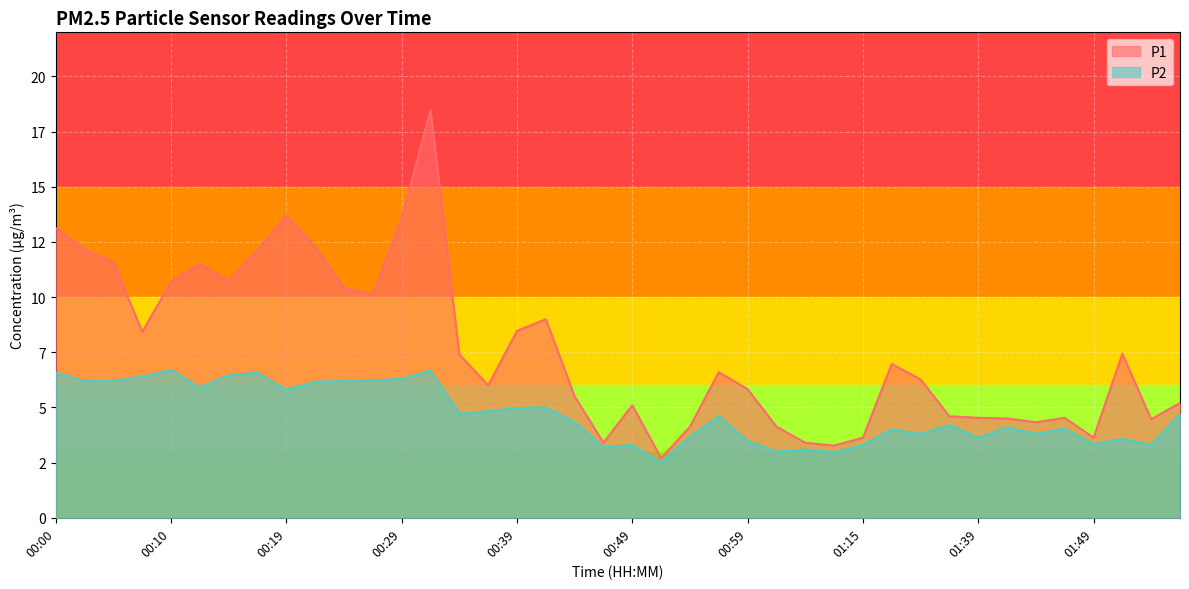

What position from the left is 00:29?

13